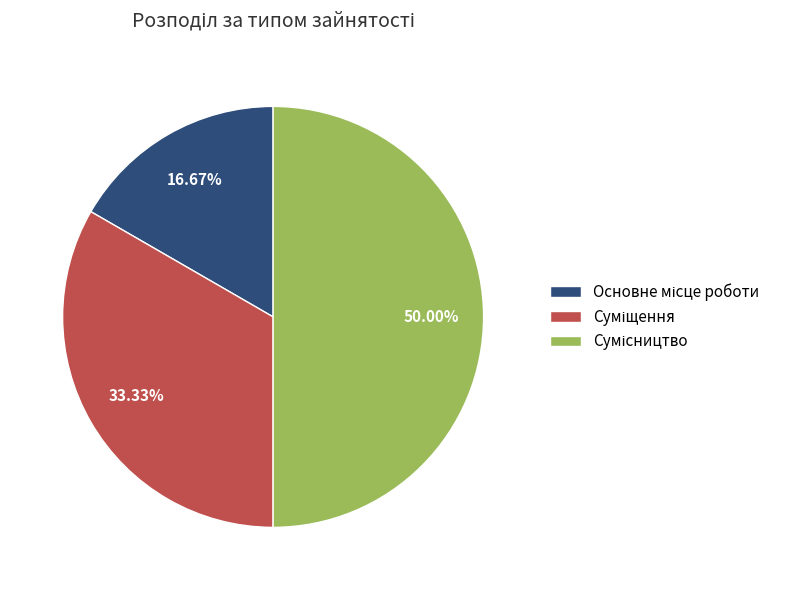

Is there any slice that represents more than half of the pie?

No